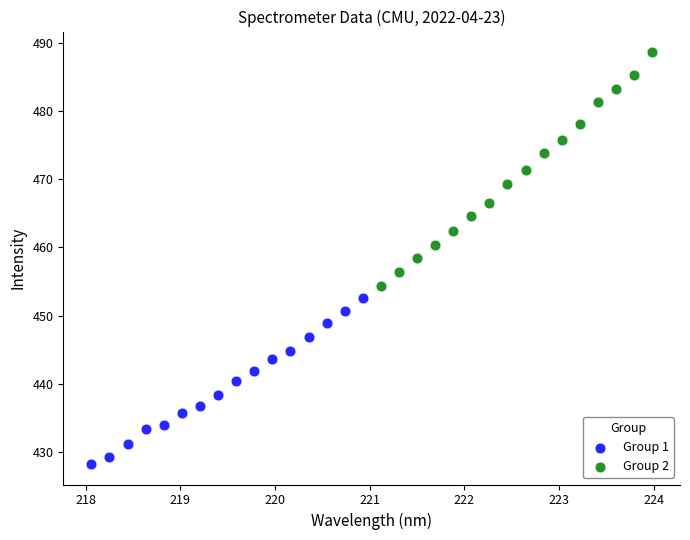

Which series contains the highest Y value?

Group 2